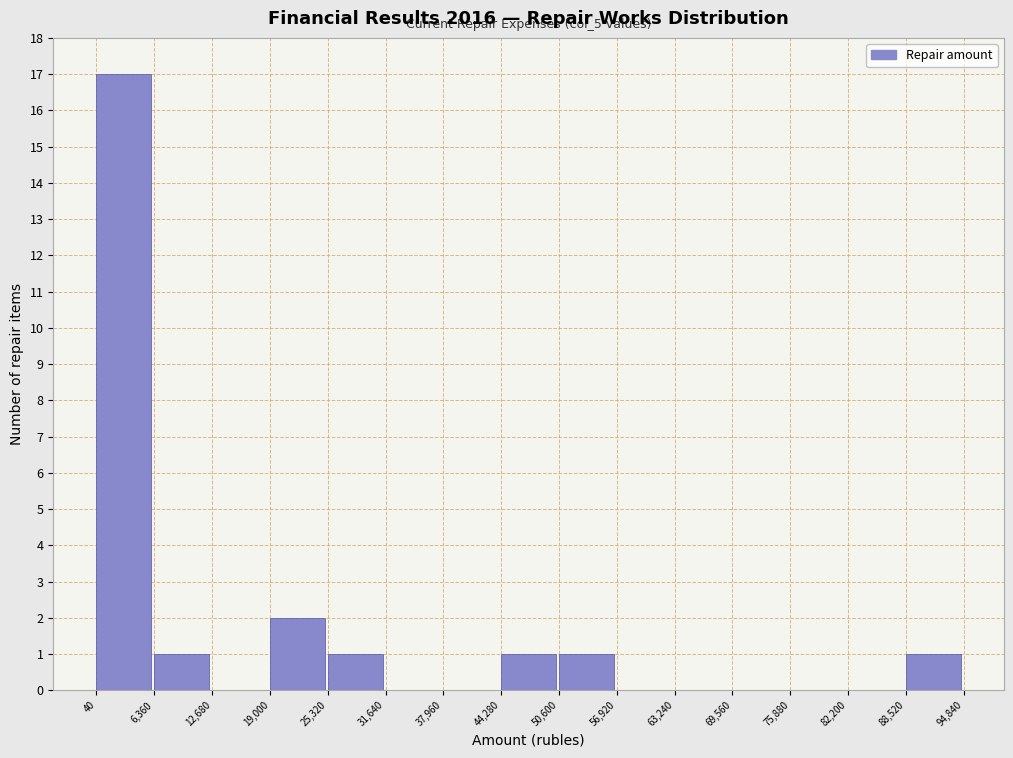

Over which range of the x-axis is the bar tallest?

40 to 6,360